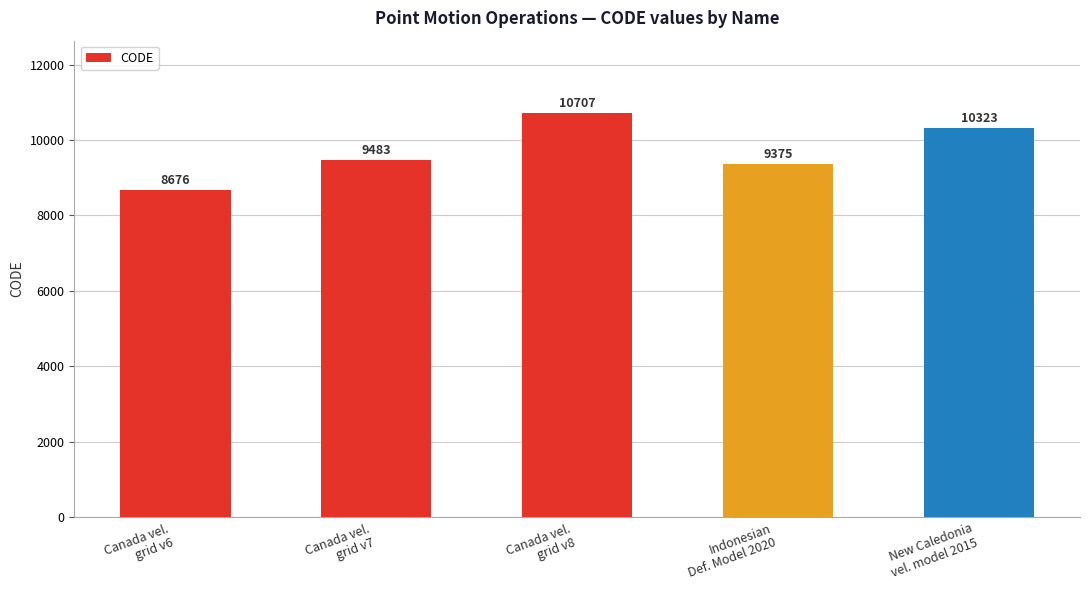

Rank the categories by value from lowest to highest.

Canada vel.
grid v6, Indonesian
Def. Model 2020, Canada vel.
grid v7, New Caledonia
vel. model 2015, Canada vel.
grid v8